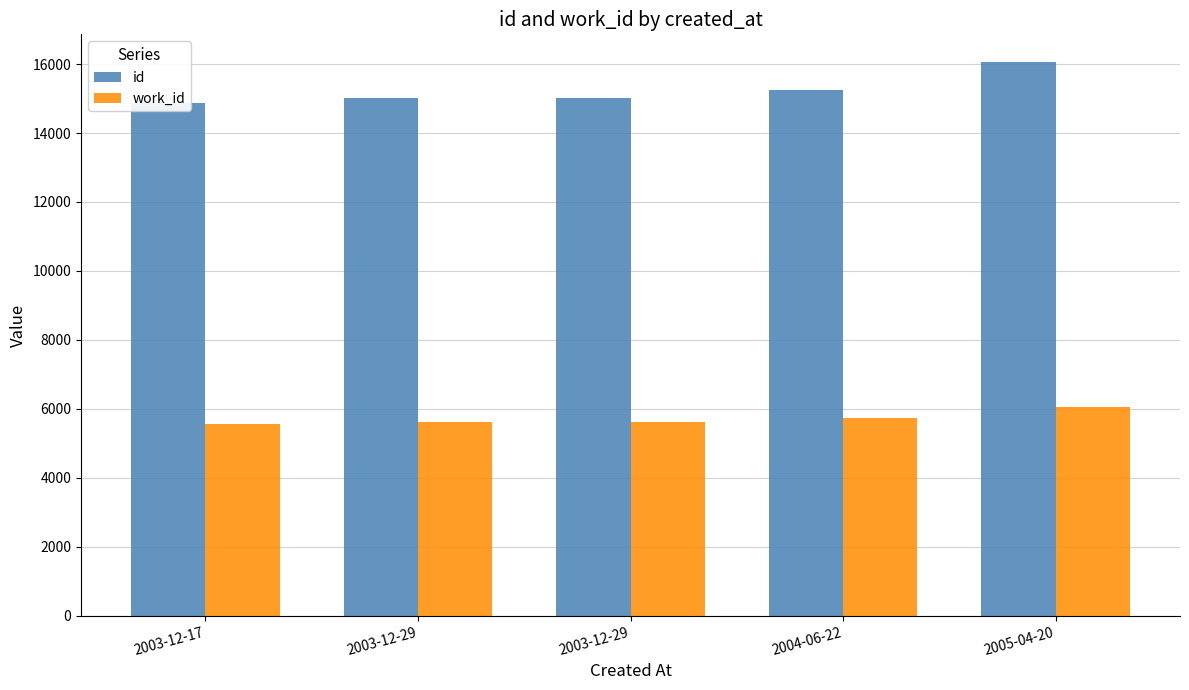

Reading left to right, what are all the values shown in this chart?

id: 14877	15021	15023	15253	16059
work_id: 5568	5614	5614	5723	6061